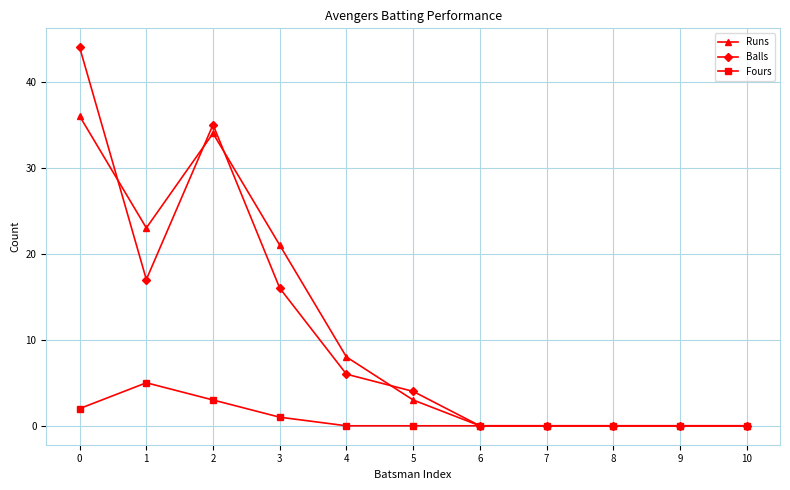

What is the value of the Balls point at the 6th from the left?

4